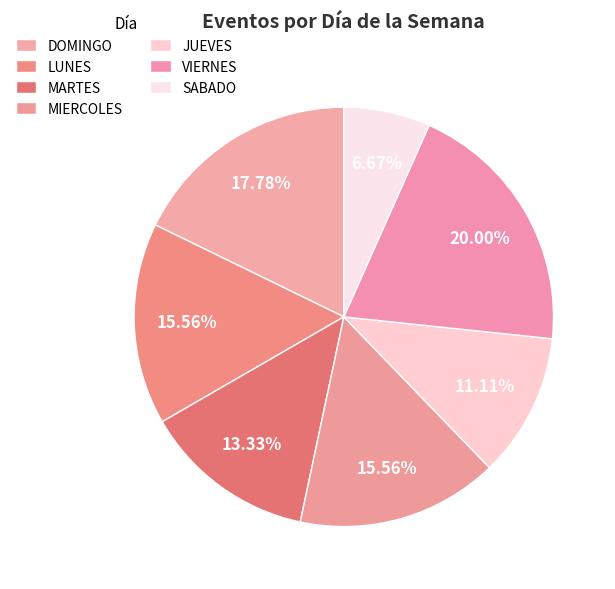

To the nearest percent, what is the combined percentage of JUEVES and MARTES?

24%